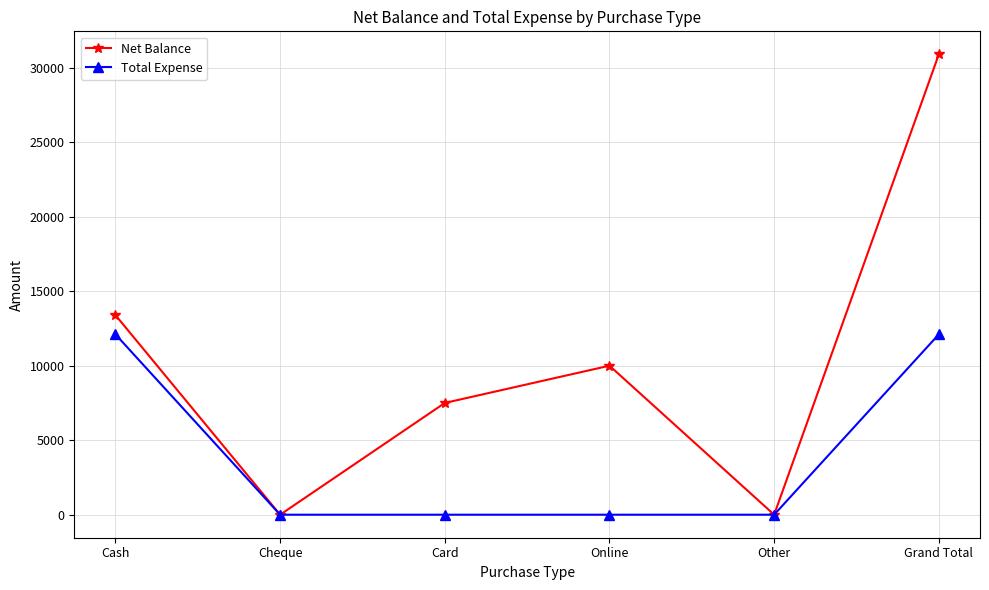

True or false: Net Balance has more than 0 interior local peaks.

True